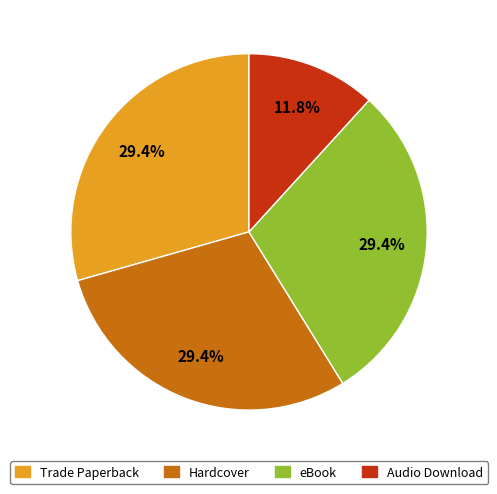

How many segments does this pie chart have?

4